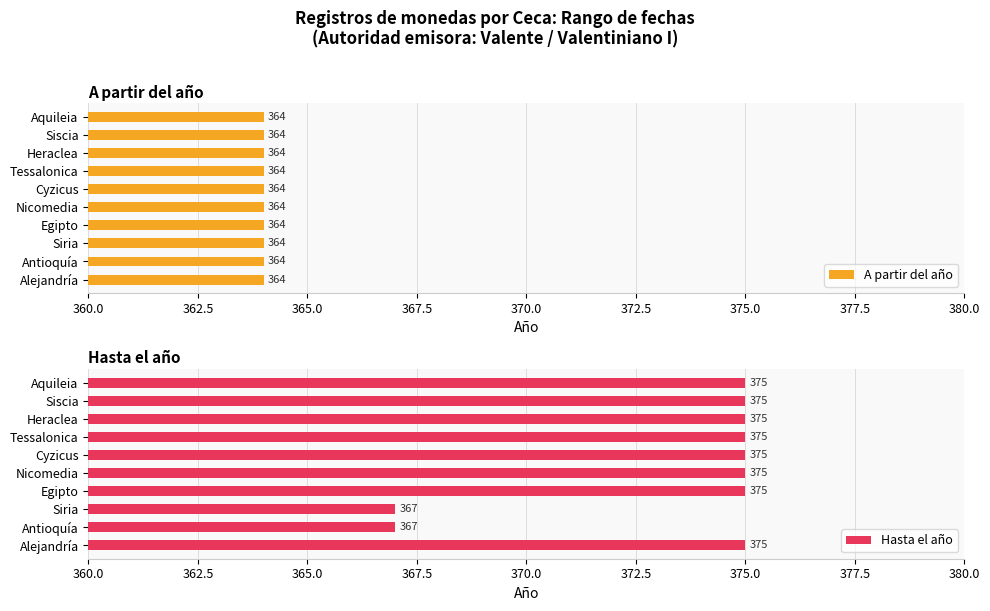

What is the difference between the second highest and minimum values in the Hasta el año series?

8